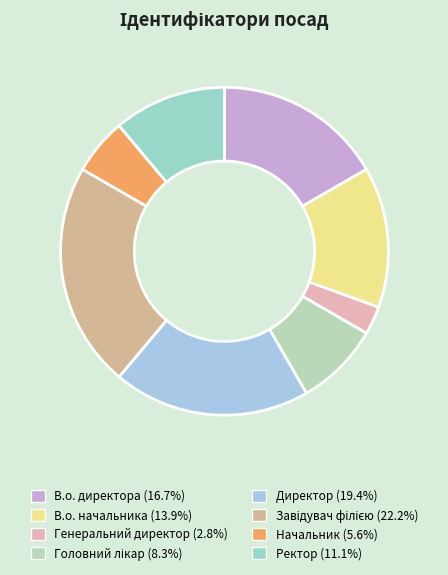

True or false: Ректор accounts for 11% of the total.

True